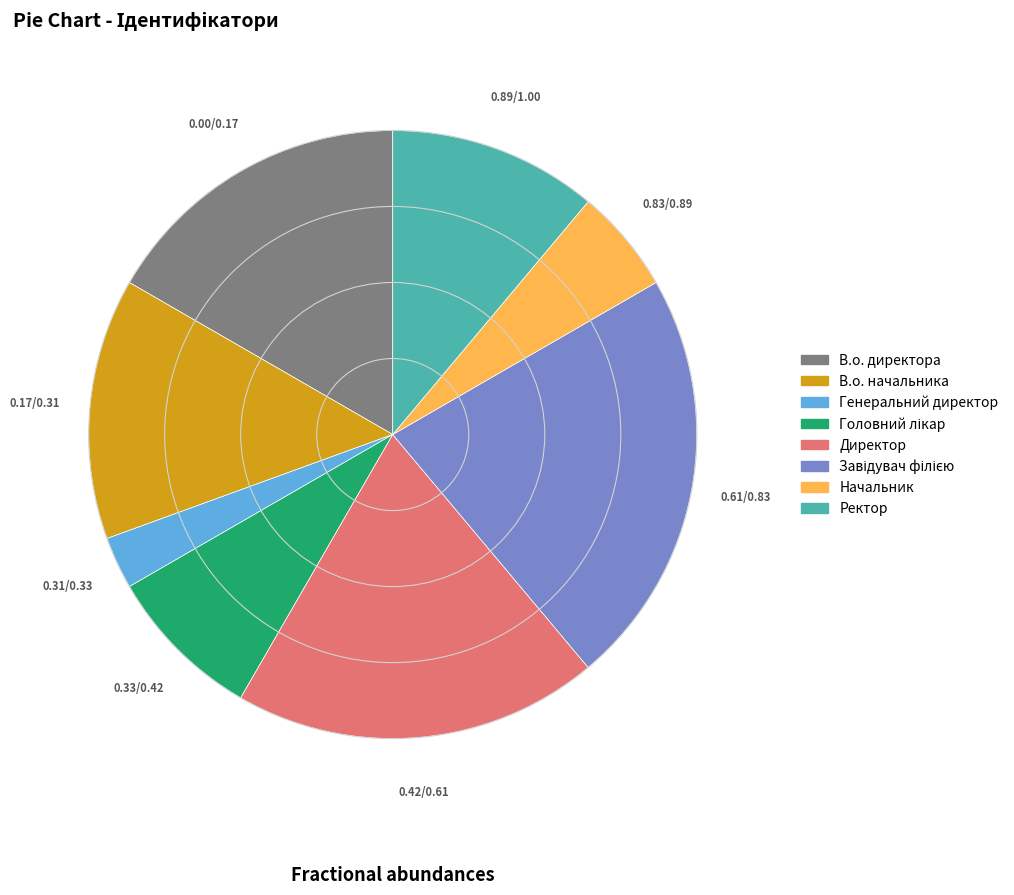

What is the smallest slice in the pie chart?

Генеральний директор